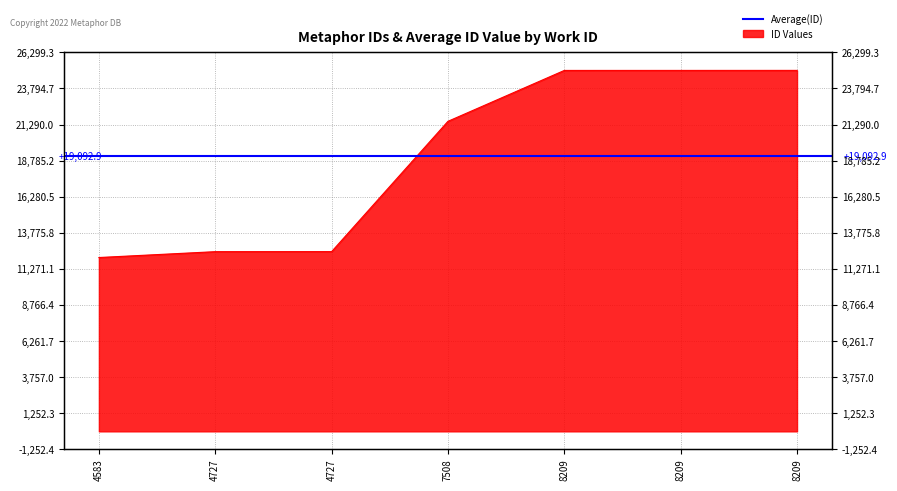

How many data points are less than 21513?

3